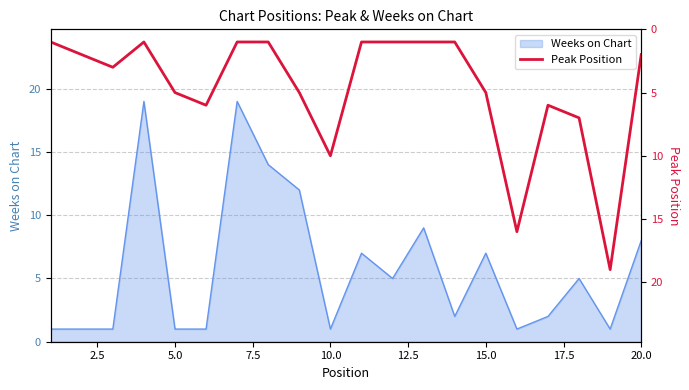

The chart shows a value of 1 at 7.5. True or false?

True